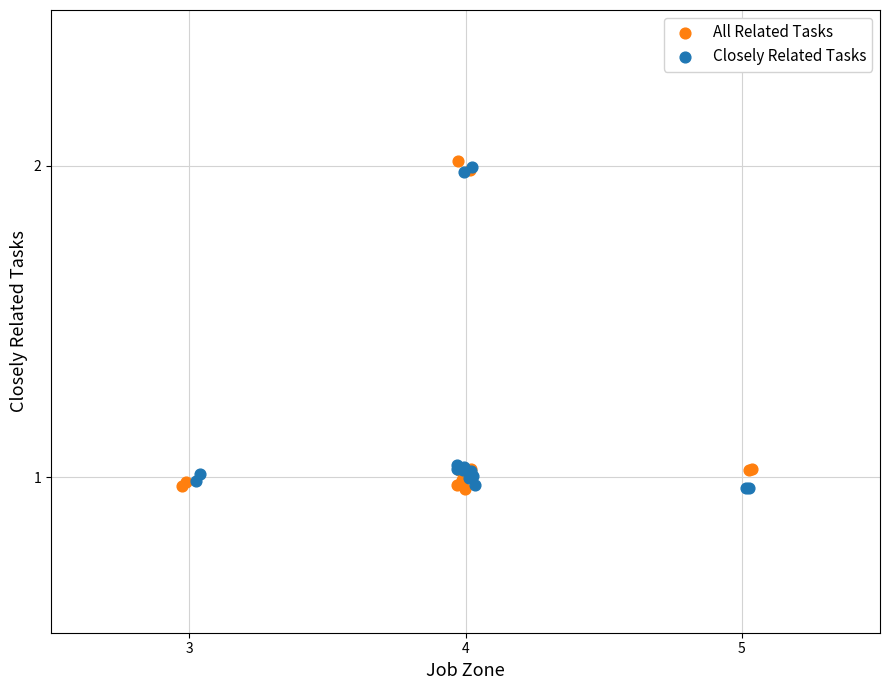

Which series has the largest Y range (max minus min)?

All Related Tasks